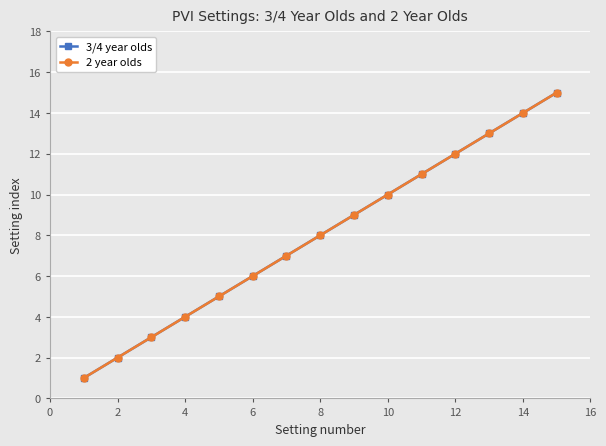

Does the chart have visible grid lines?

Yes